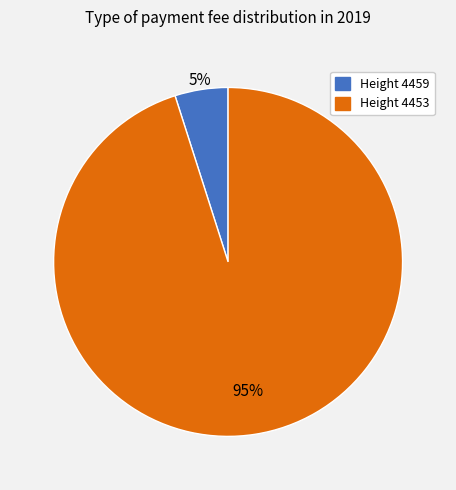

To the nearest percent, what is the average slice percentage?

50%